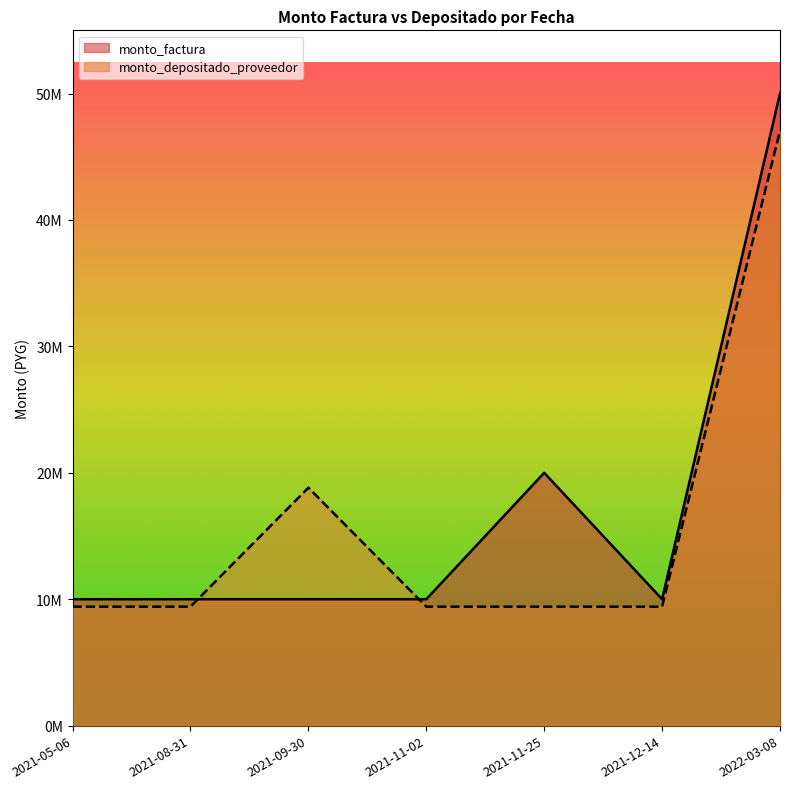

The value of monto_depositado_proveedor at 2021-12-14 is 9410454. True or false?

True